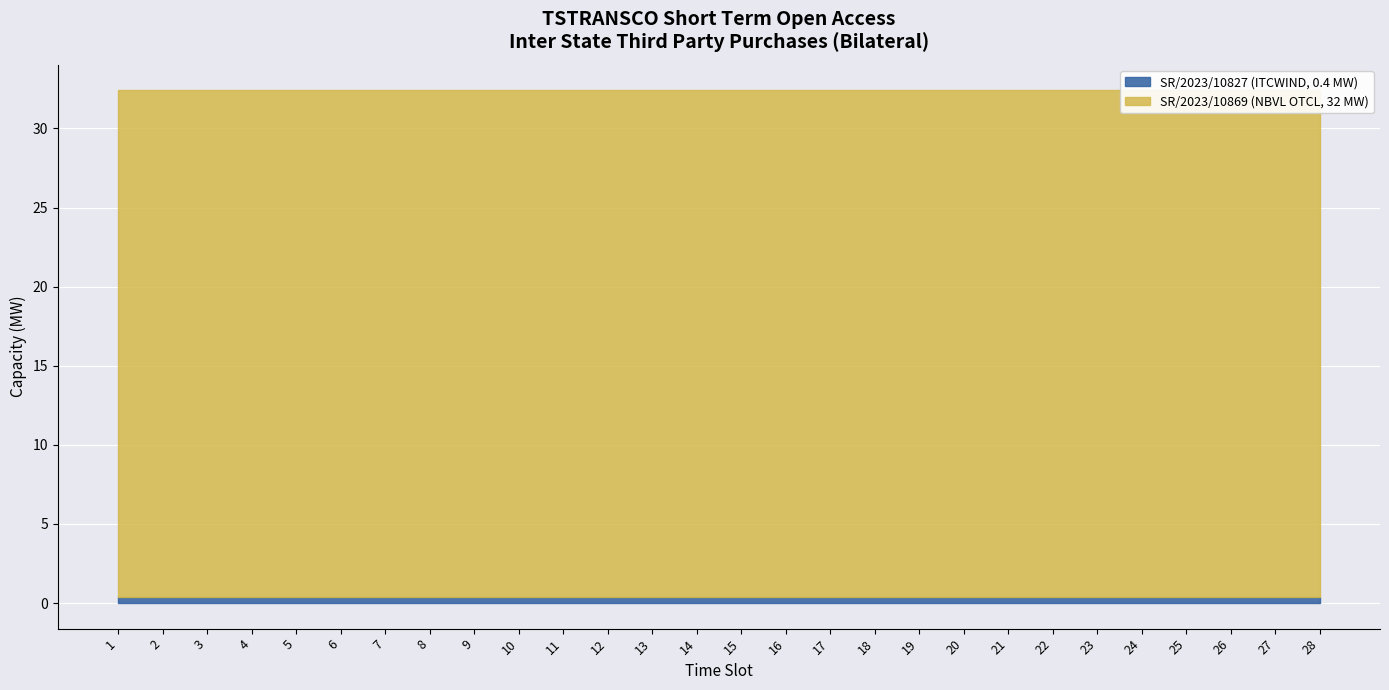

How many lines are shown in the chart?

2